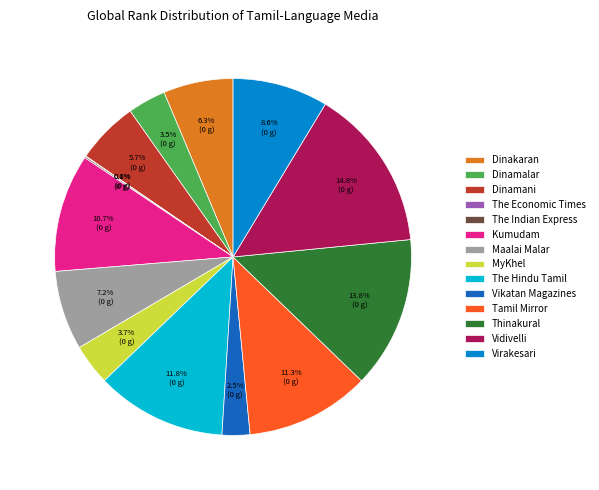

How much of the chart is everything except Tamil Mirror?

88.7%